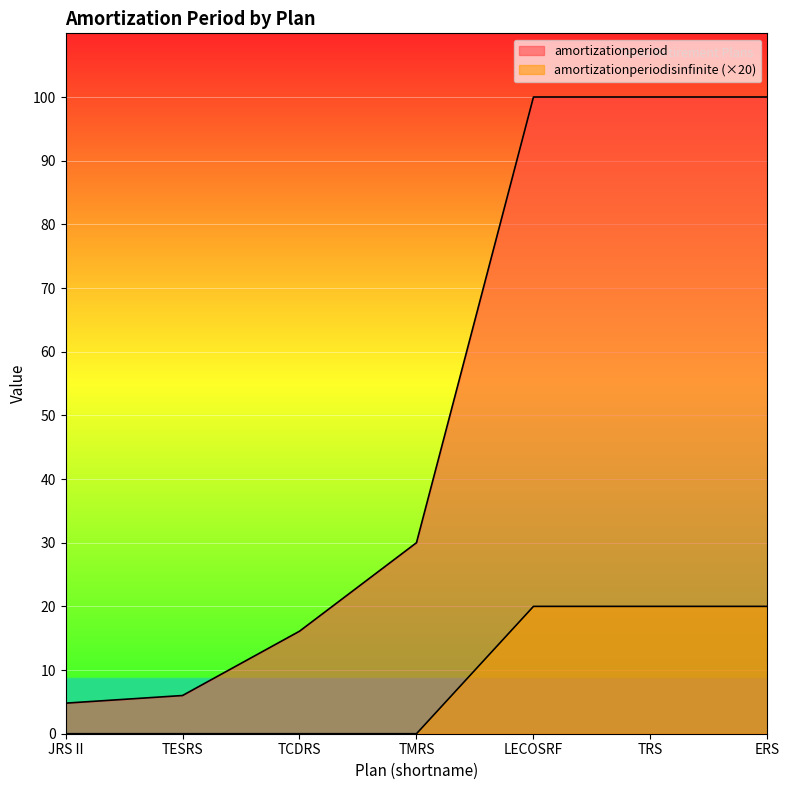

What is the difference between the highest and lowest values at TESRS?

6.0